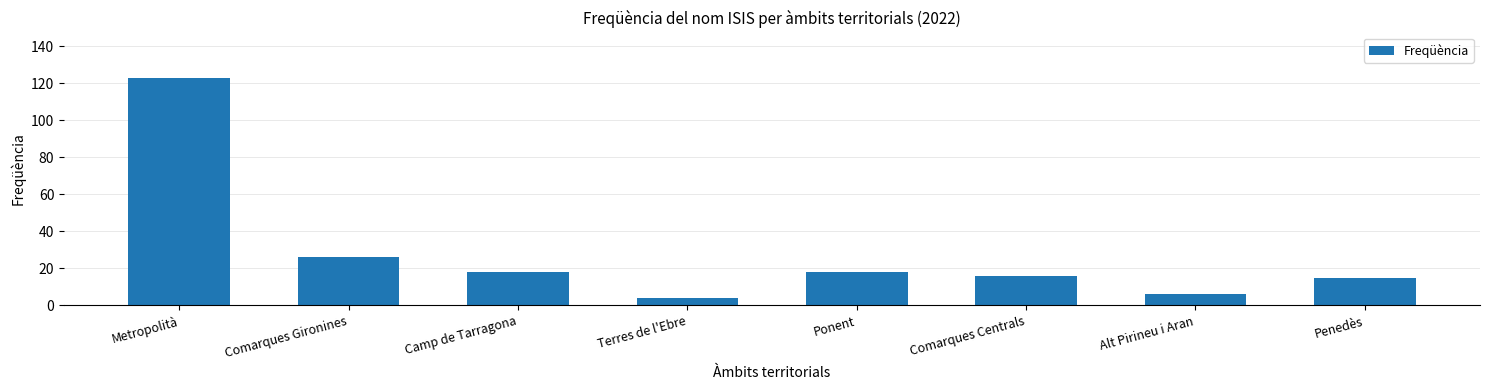

Reading left to right, list all the values displayed in this chart.

Metropolità=123	Comarques Gironines=26	Camp de Tarragona=18	Terres de l'Ebre=4	Ponent=18	Comarques Centrals=16	Alt Pirineu i Aran=6	Penedès=15